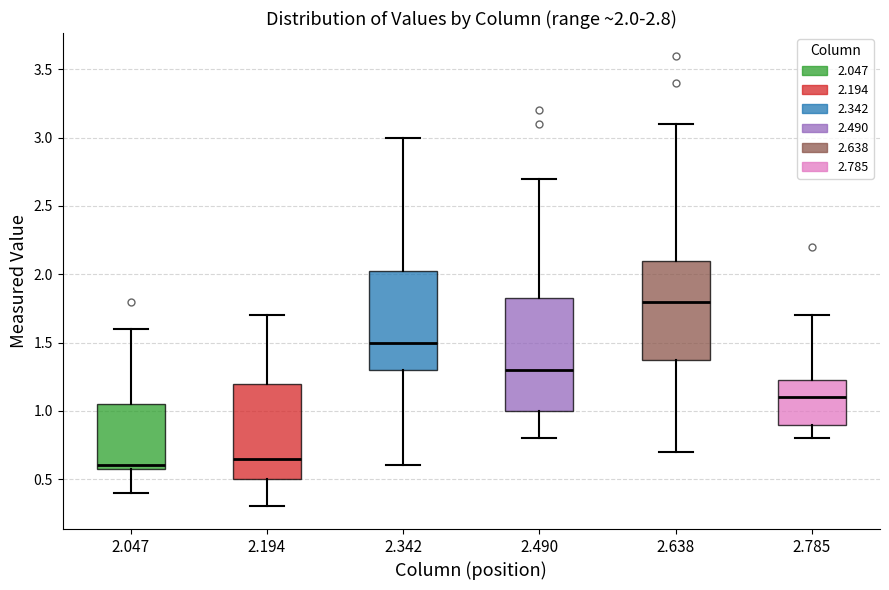

Comparing the boxes themselves (not the whiskers), which one is the tallest?

2.490